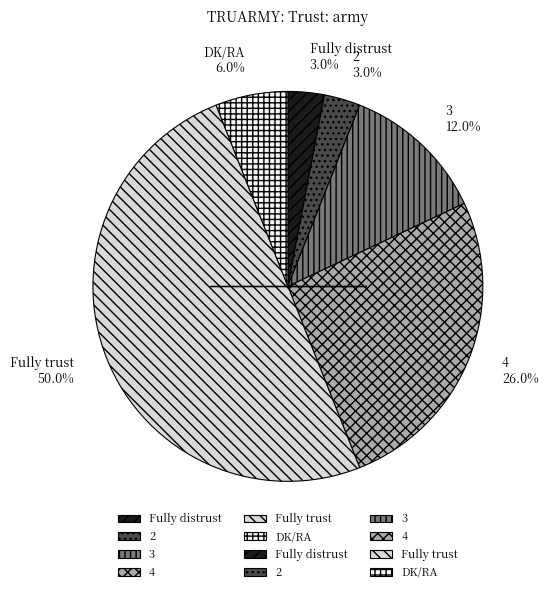

Do 3 and 2 together represent more than half of the pie?

No